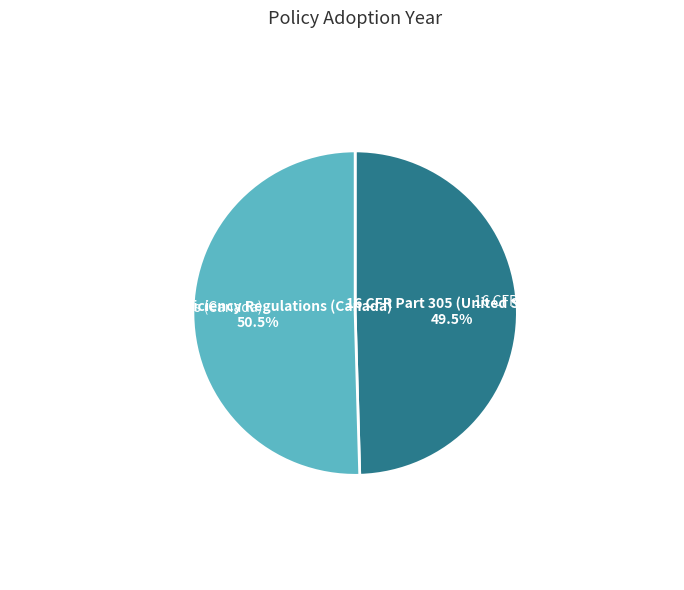

What is the majority slice?

Energy Efficiency Regulations (Canada)